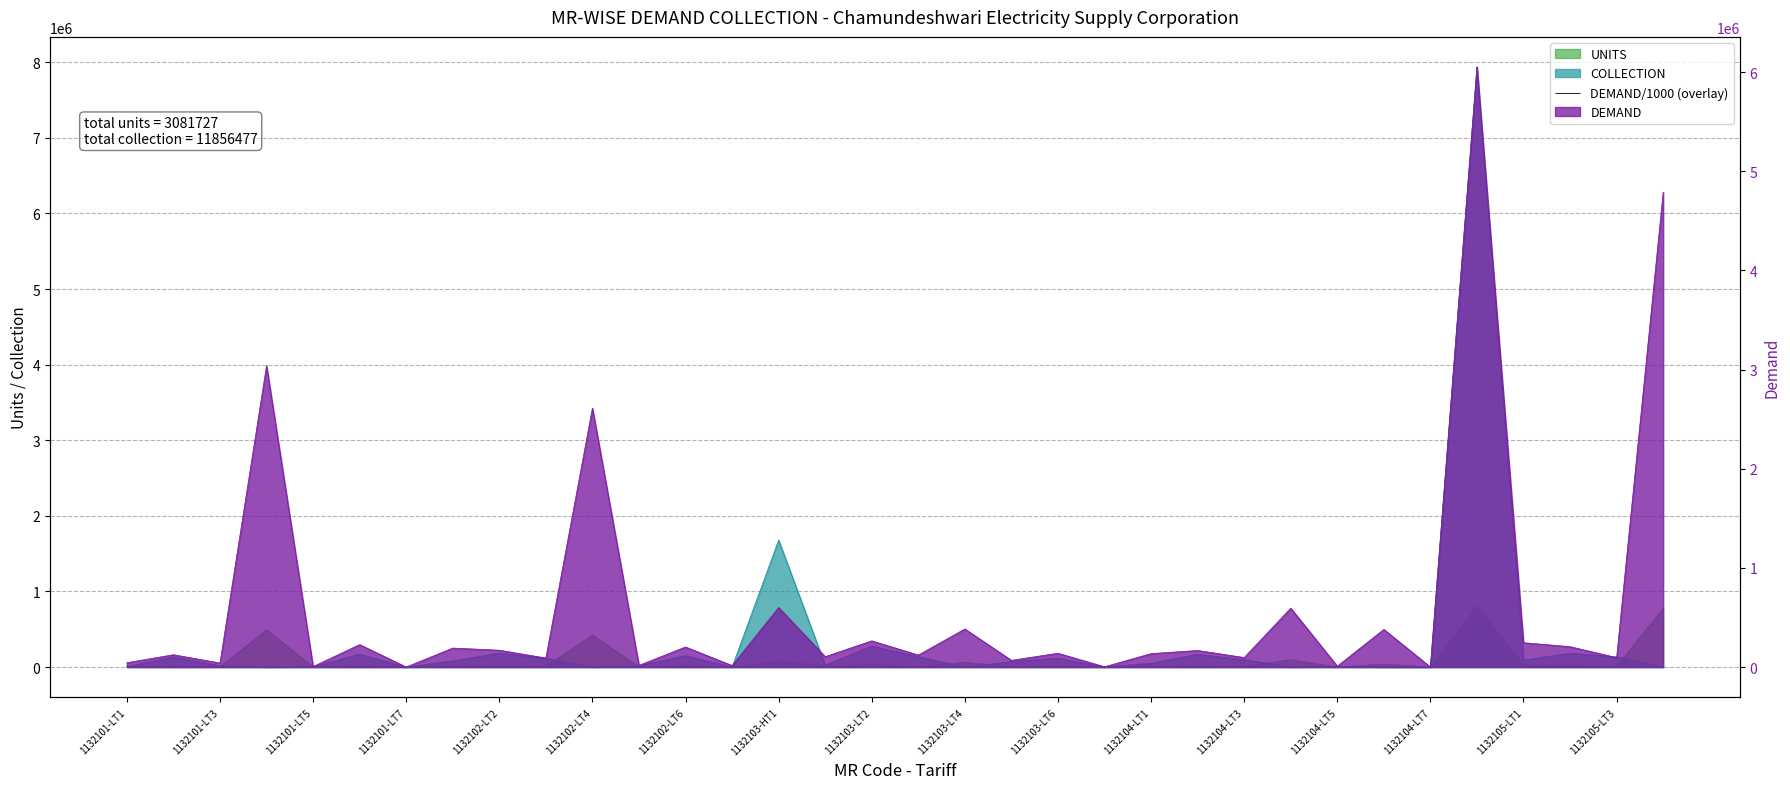

Between 1132103-HT1 and 1132104-LT1, which is larger?

1132103-HT1